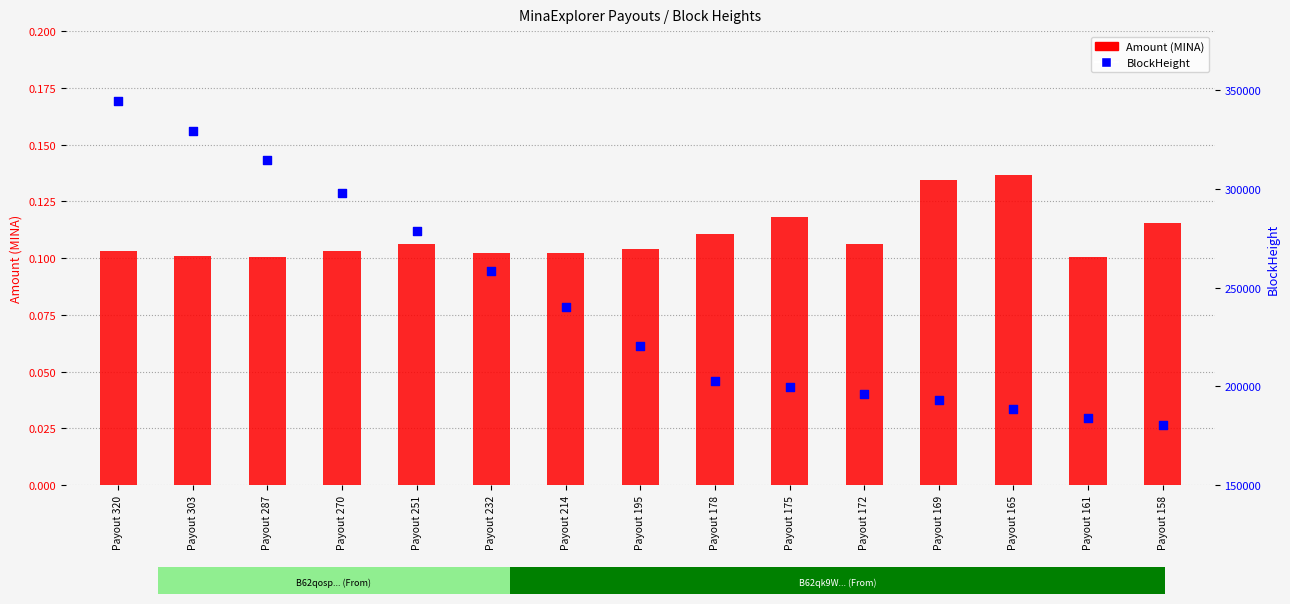

What are all the series names shown in the legend?

Amount (MINA), BlockHeight